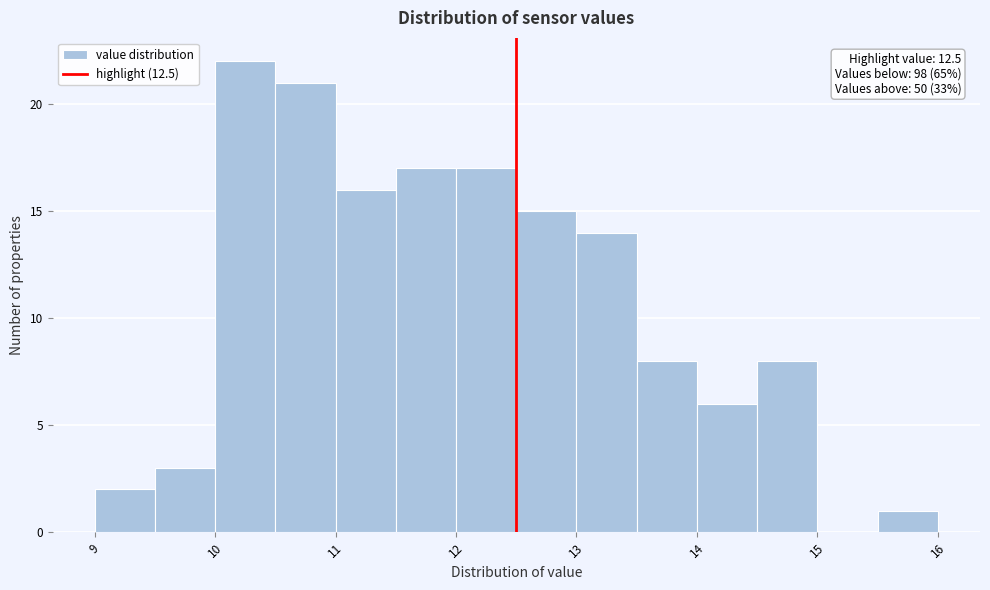

Which range on the x-axis has the tallest bar?

10.0 to 10.5